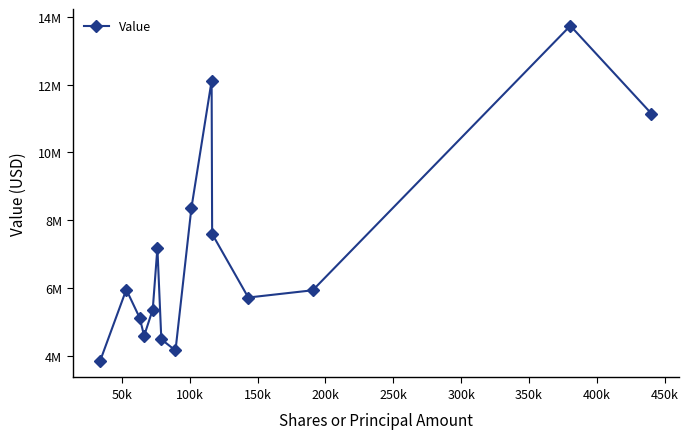

What is the difference between the maximum and minimum values?

9890000